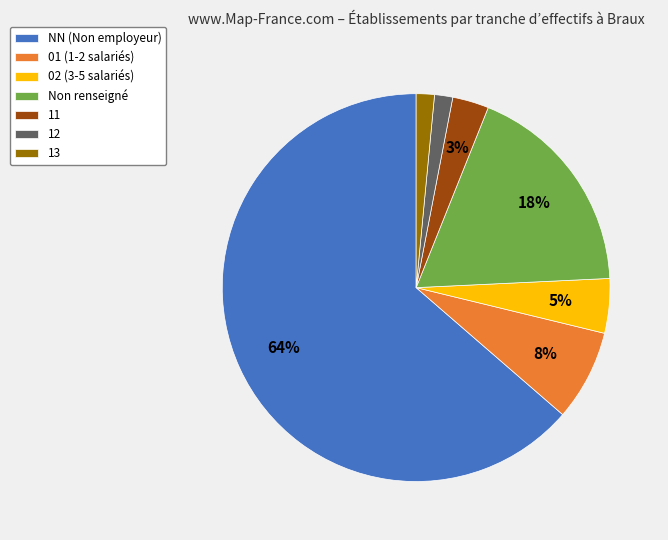

What percentage is the 02 (3-5 salariés) slice, to the nearest percent?

5%